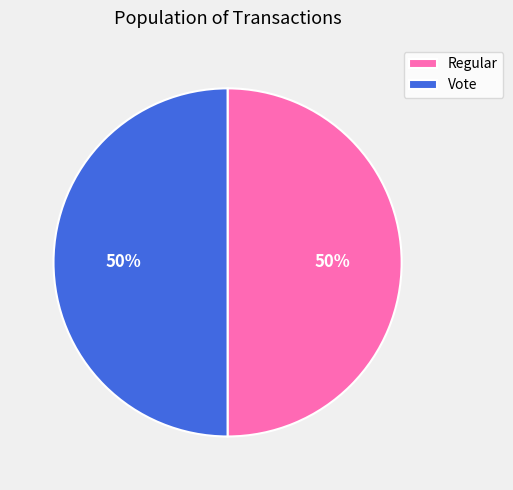

To the nearest percent, what portion does Regular represent?

50%